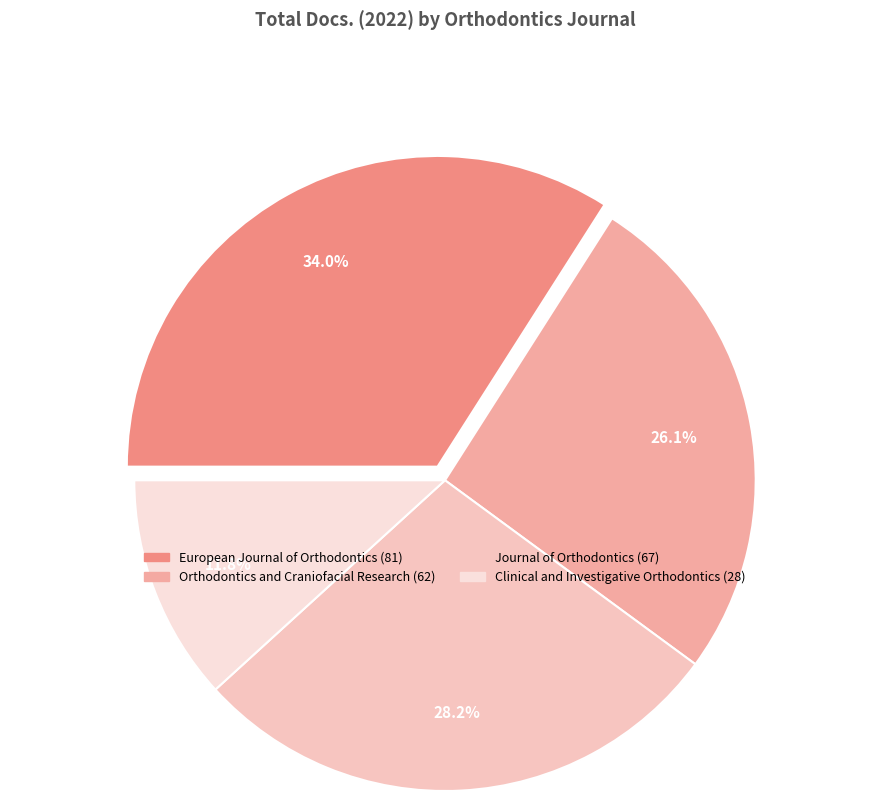

Is it true that Journal of Orthodontics is 41% of the pie?

False